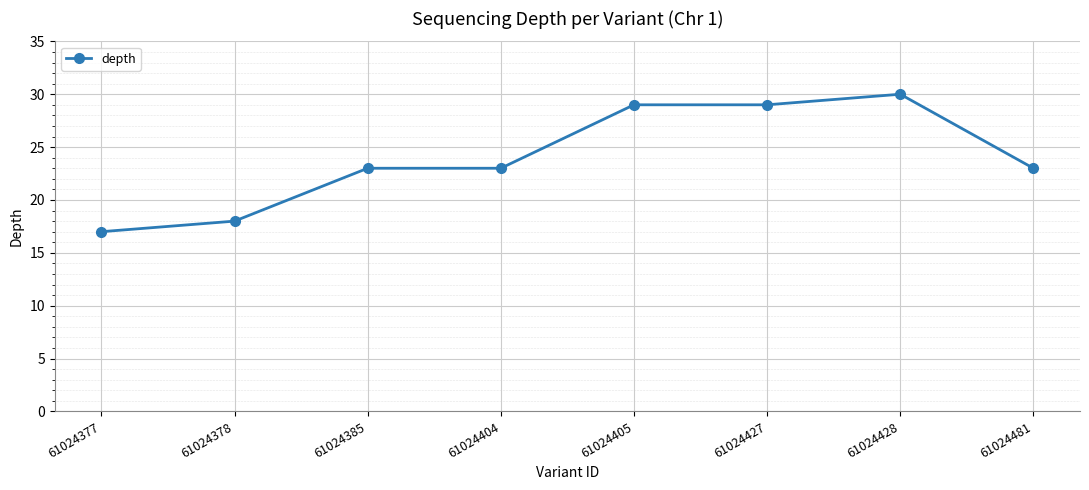

Reading left to right, list all the values displayed in this chart.

61024377=17	61024378=18	61024385=23	61024404=23	61024405=29	61024427=29	61024428=30	61024481=23